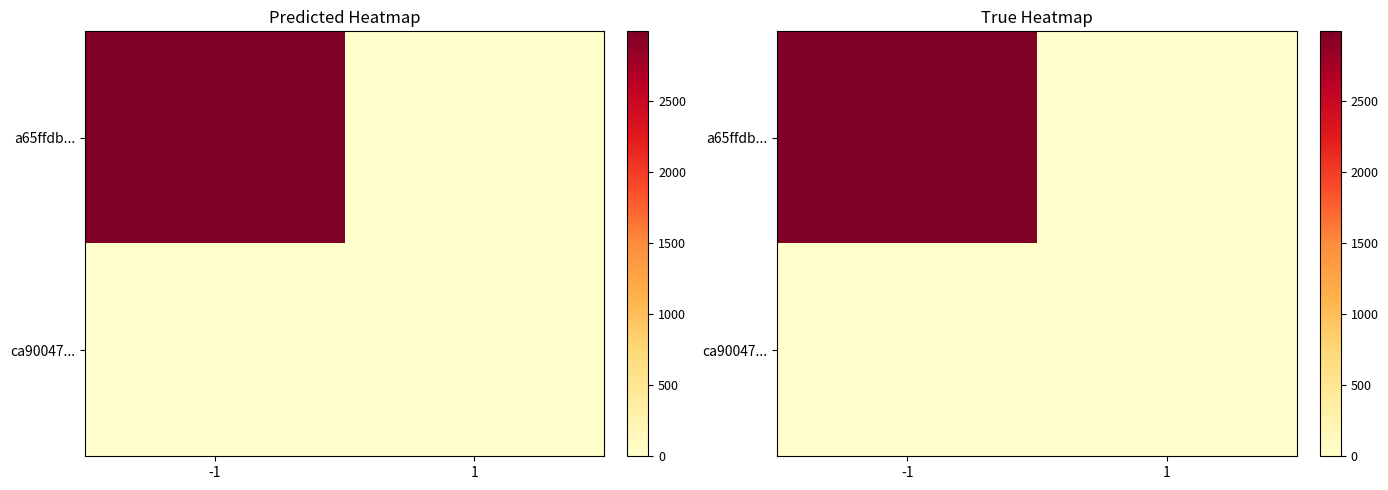

Is it true that a65ffdb... equals 4868 at -1?

False